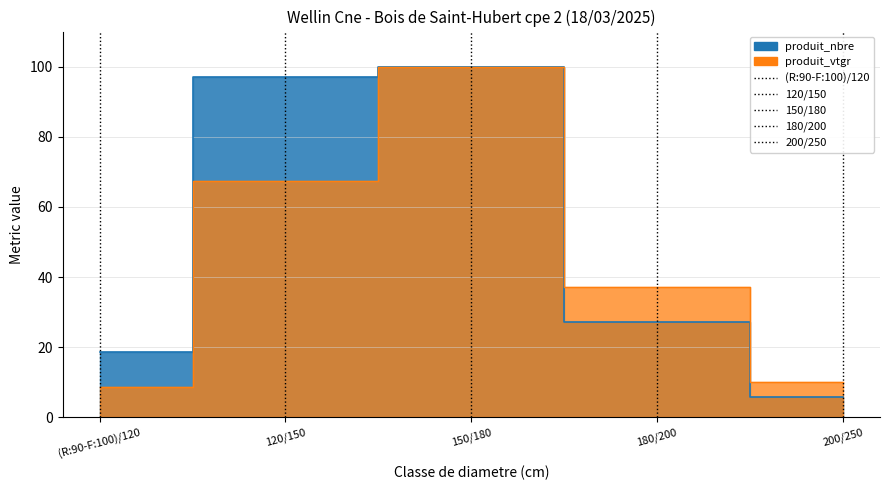

True or false: the data shows 1 at (R:90-F:100)/120.

False